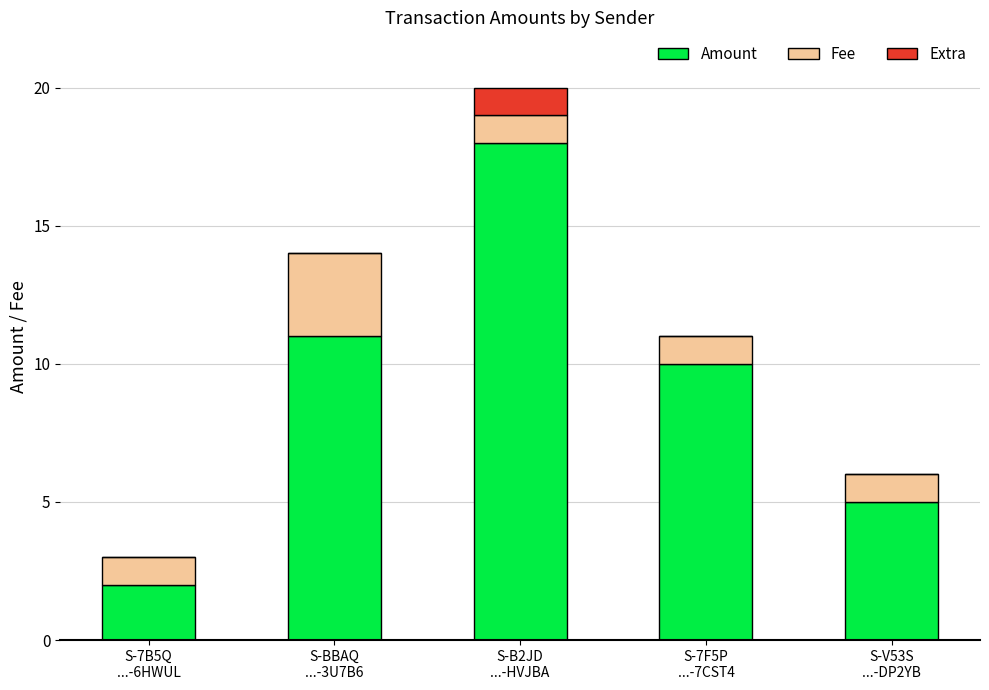

How many data points does each series have?

5